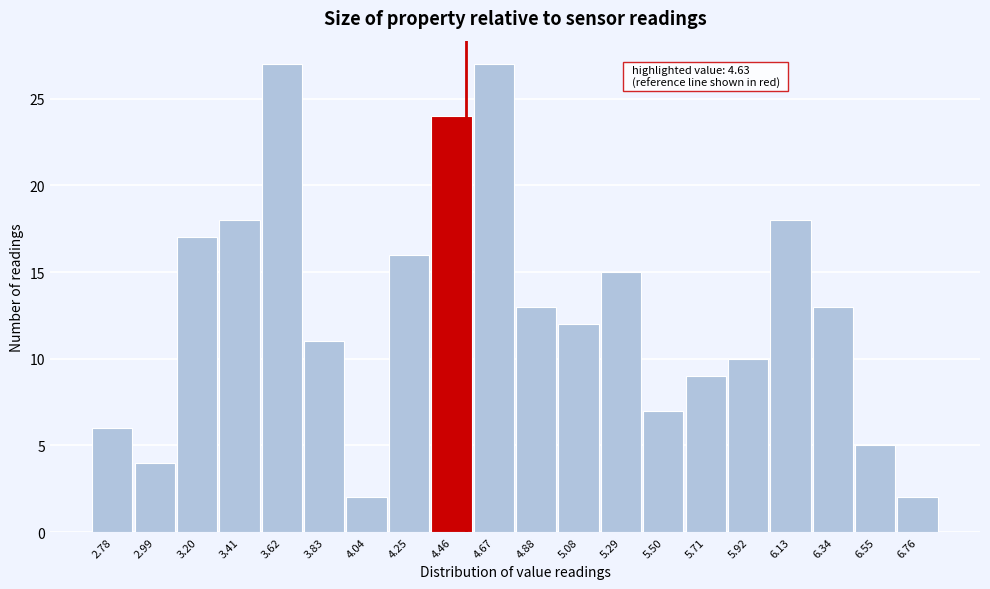

Reading left to right, what are all the values shown in this chart?

6	4	17	18	27	11	2	16	24	27	13	12	15	7	9	10	18	13	5	2